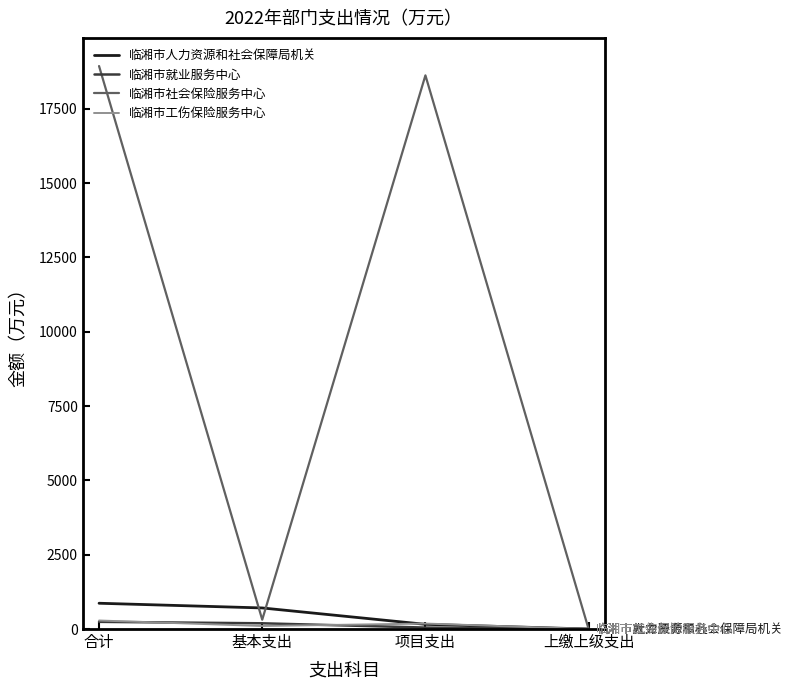

True or false: 临湘市社会保险服务中心 has a value of 25396.3 at 项目支出.

False